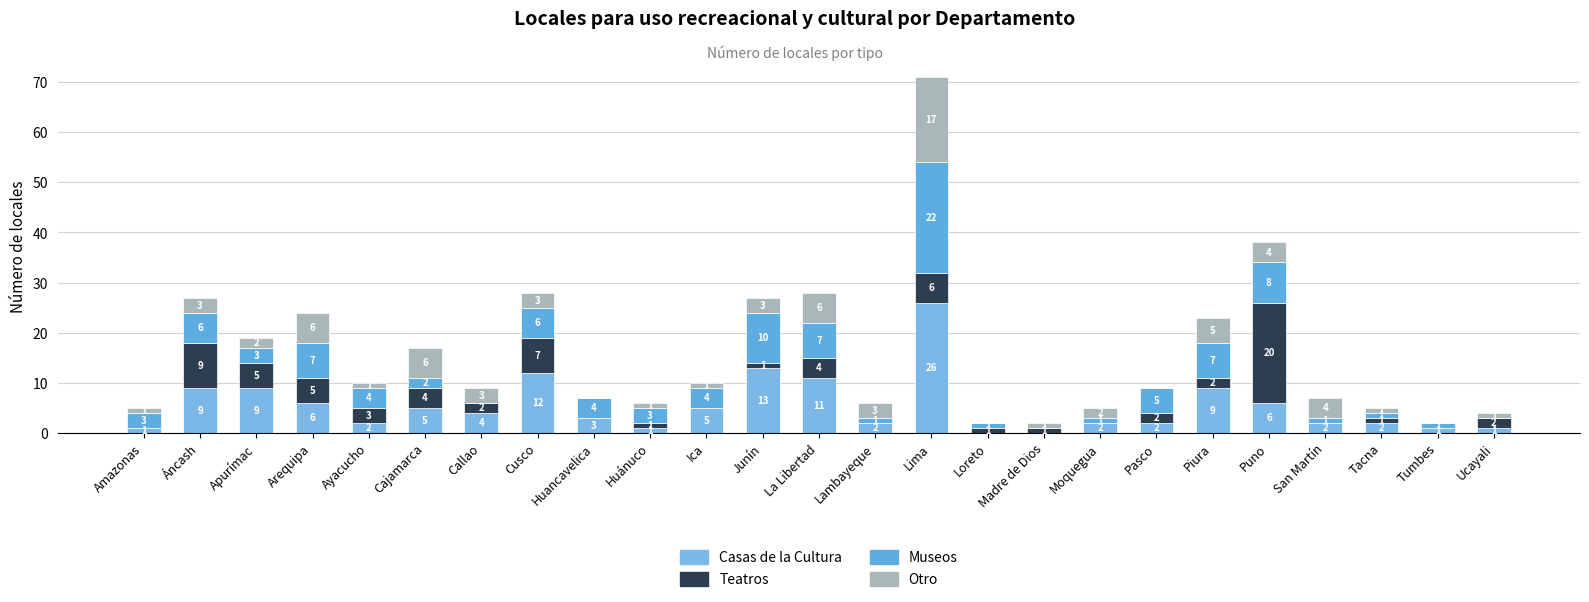

Where is Museos nearest to the value 11?

Junín